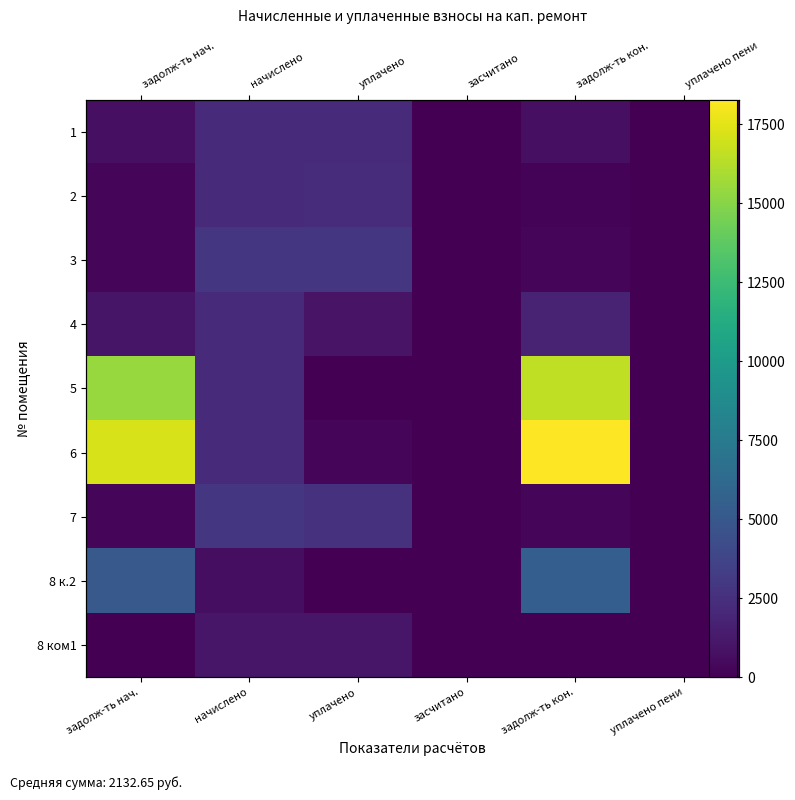

How many positive values does the 2 series have?

4